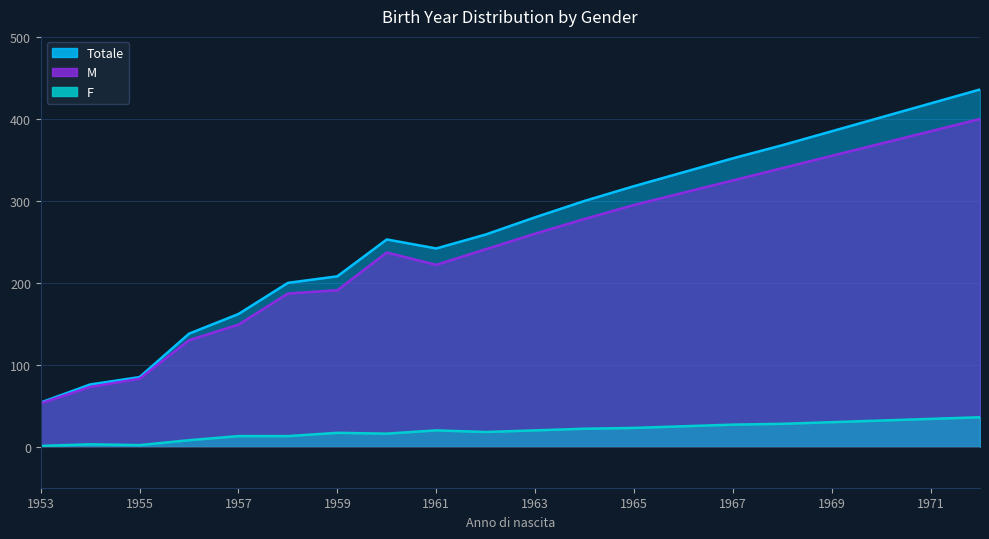

What is the difference between the maximum and minimum values in the F series?

35